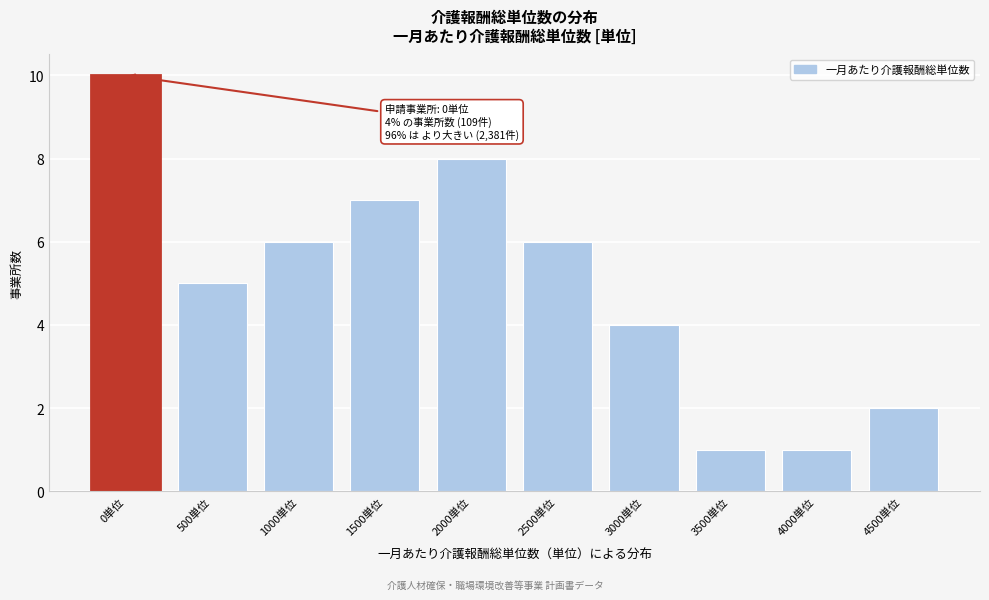

Reading right to left, list all the values displayed in this chart.

2	1	1	4	6	8	7	6	5	10